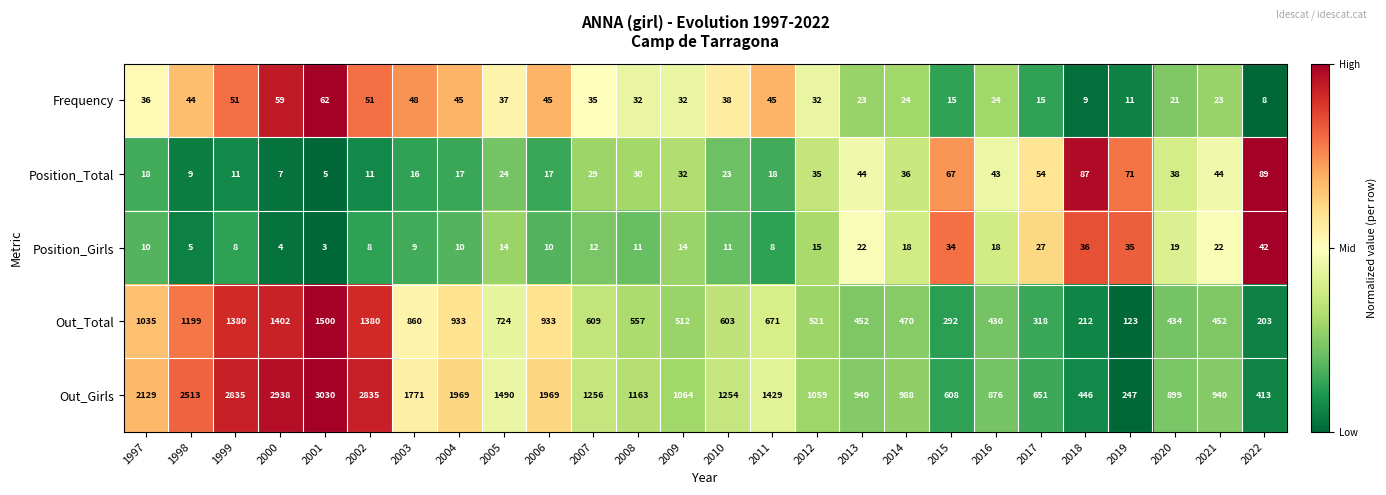

The value of Position_Total at 2021 is 31. True or false?

False